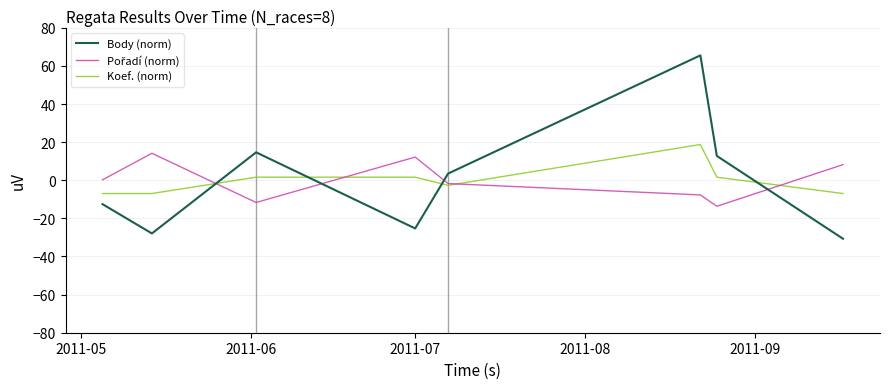

Which series has the largest range (max minus min)?

Body (norm)